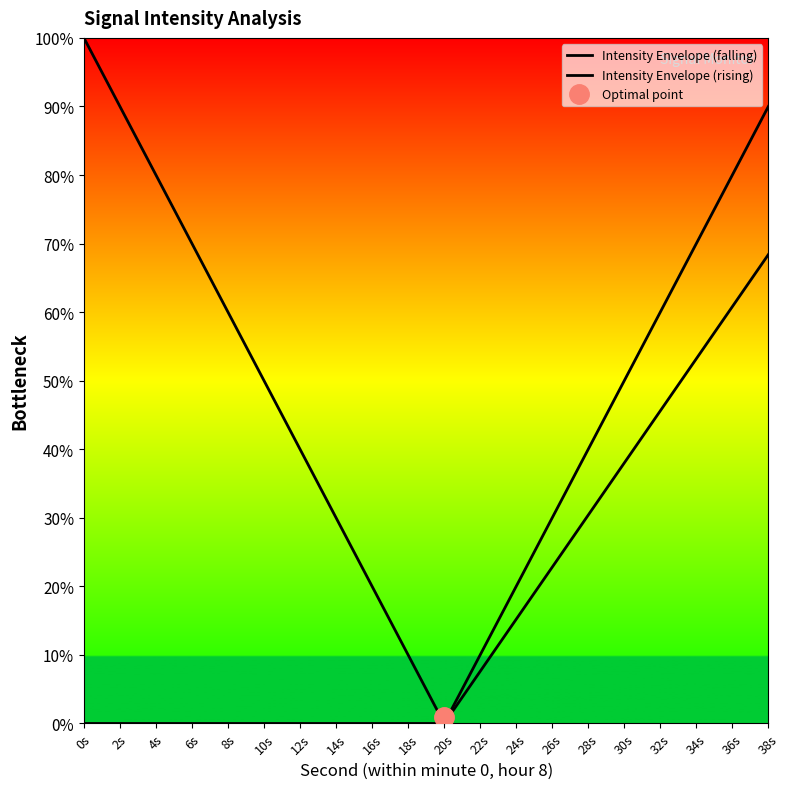

What is the difference between the second highest and second lowest values in the Intensity Envelope (falling) series?

80.0